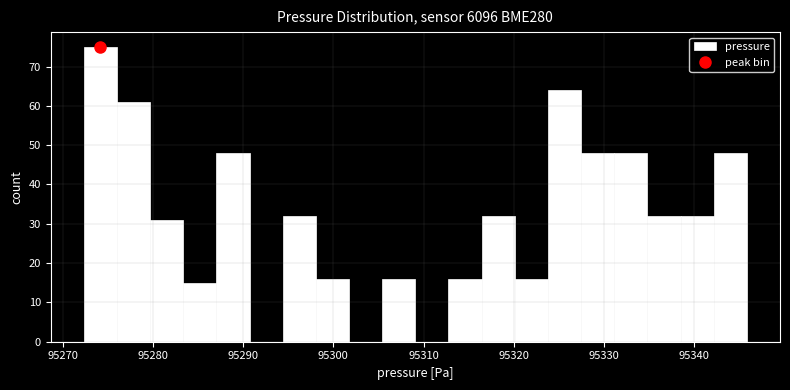

Read against the x-axis, roughly where is the centre of the tallest bar?

95274